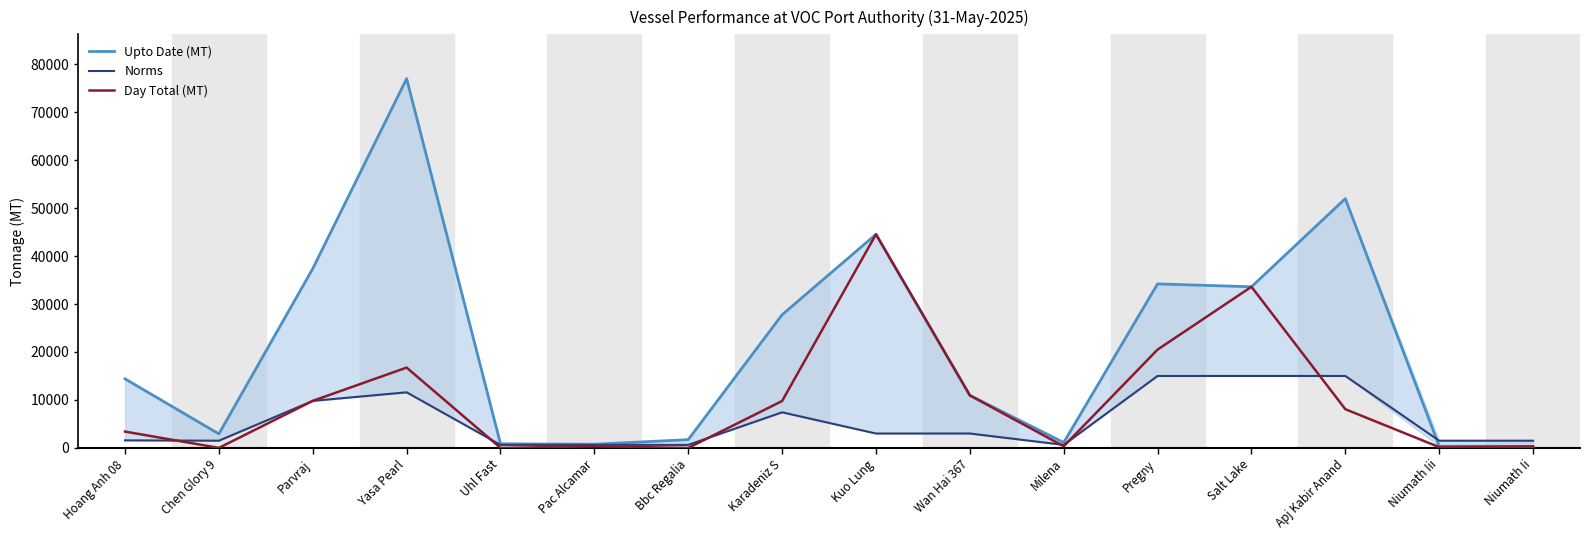

What is the sum of all Norms values?

88401